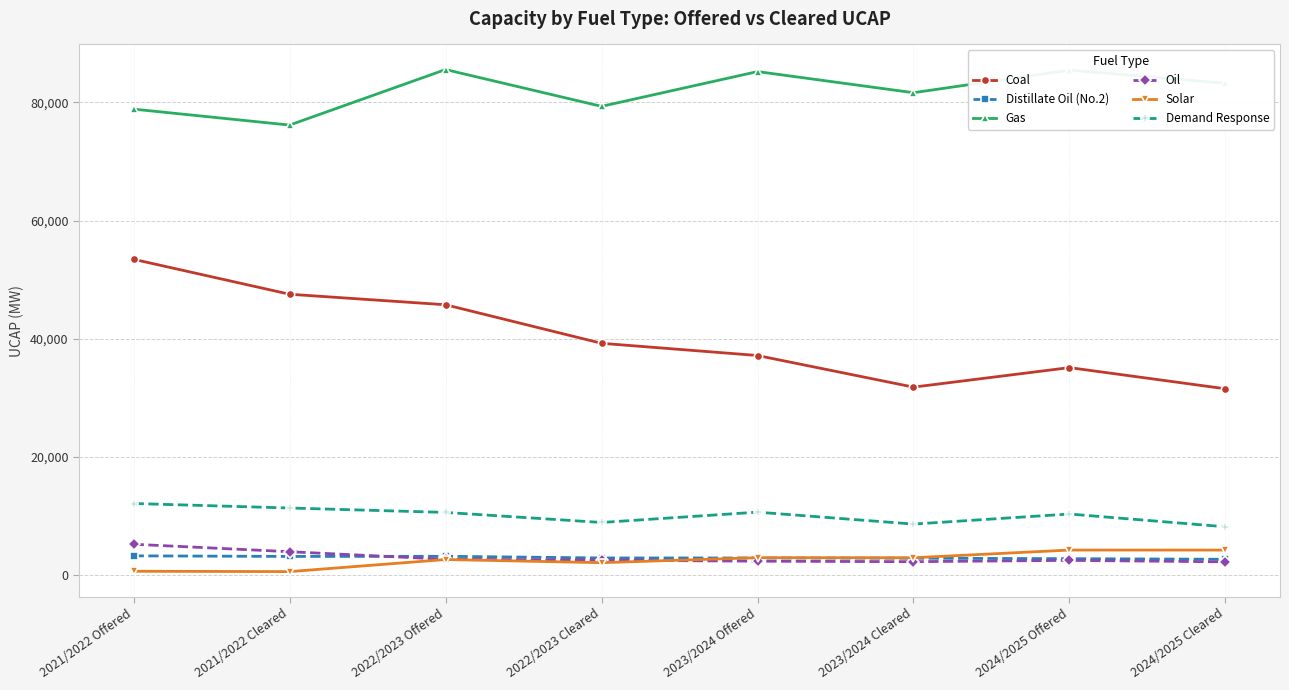

What is the sum of all Gas values?

655489.6